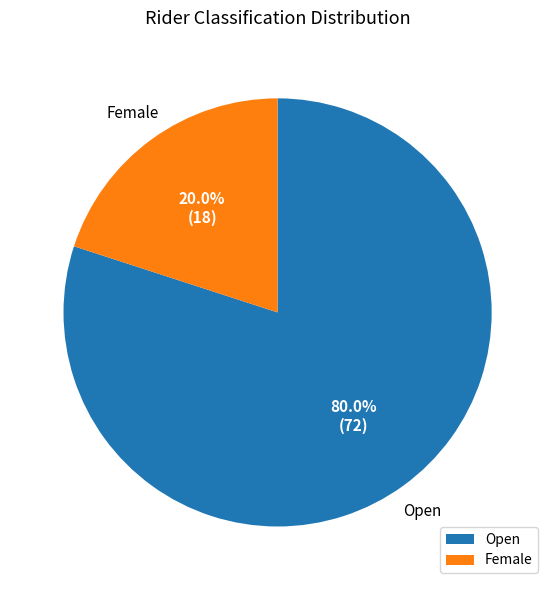

Which has a higher value, Female or Open?

Open